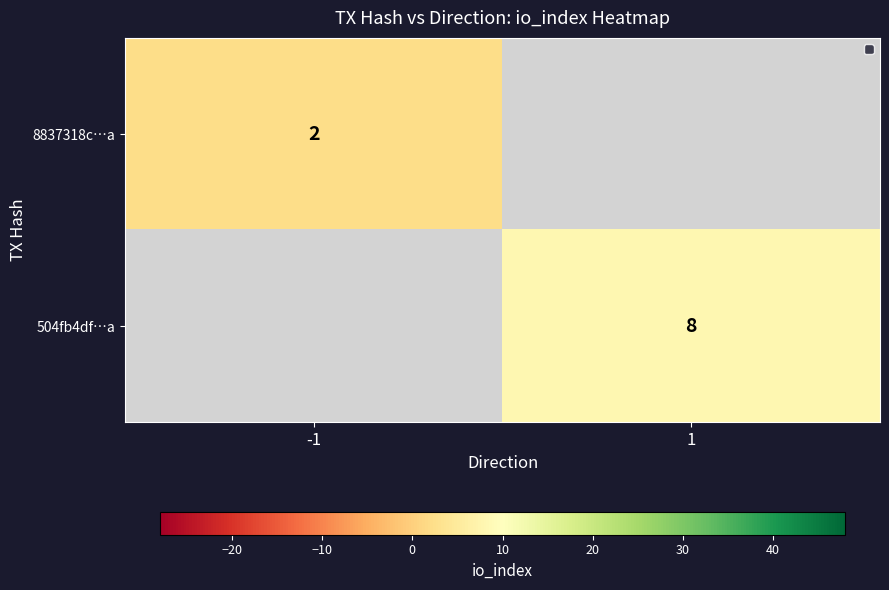

The 8837318c…a series shows 3 at -1. True or false?

False